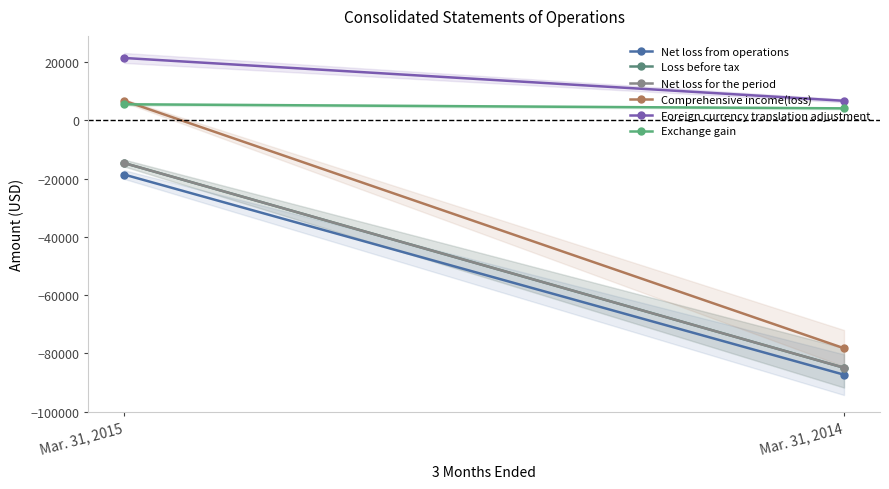

What is the difference between the Loss before tax values at Mar. 31, 2014 and Mar. 31, 2015?

70250